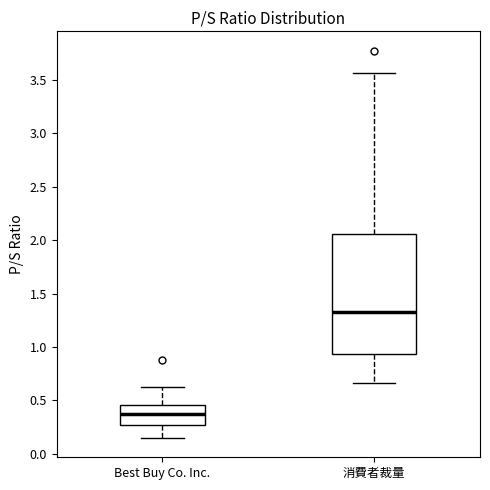

Reading left to right, transcribe this box plot: for each box, give where its median line is, the range the box spans, and where its two whiskers end, as read against the y-axis. The values are not printed on the chart, so give them approximately, as read against the axis.

Best Buy Co. Inc.: median 0.35, box 0.25 to 0.45, whiskers 0.15 to 0.65
消費者裁量: median 1.35, box 0.95 to 2.05, whiskers 0.65 to 3.55